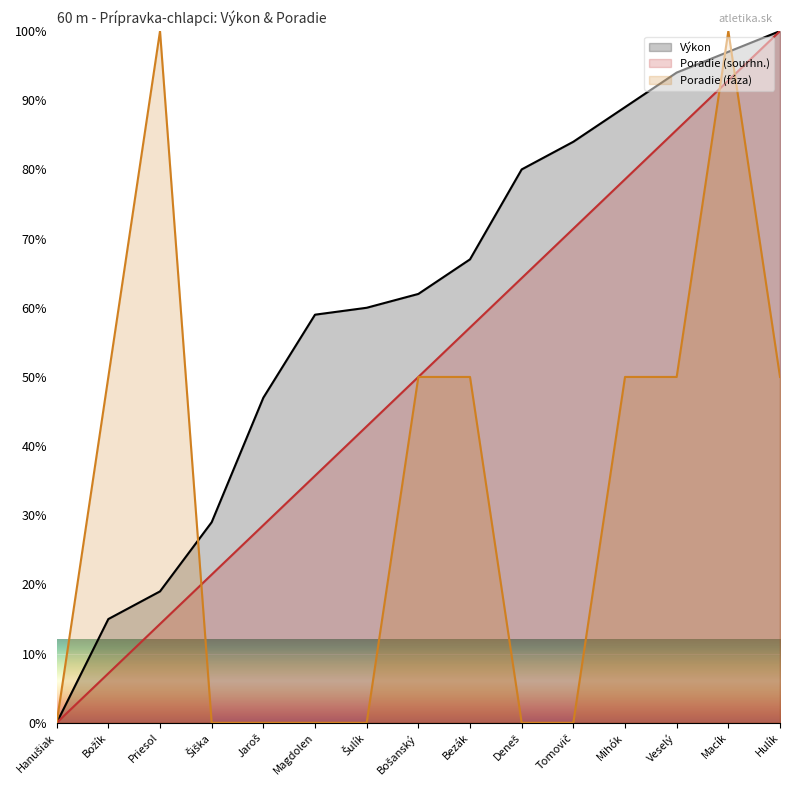

What is the label of the 3rd point from the right?

Veselý